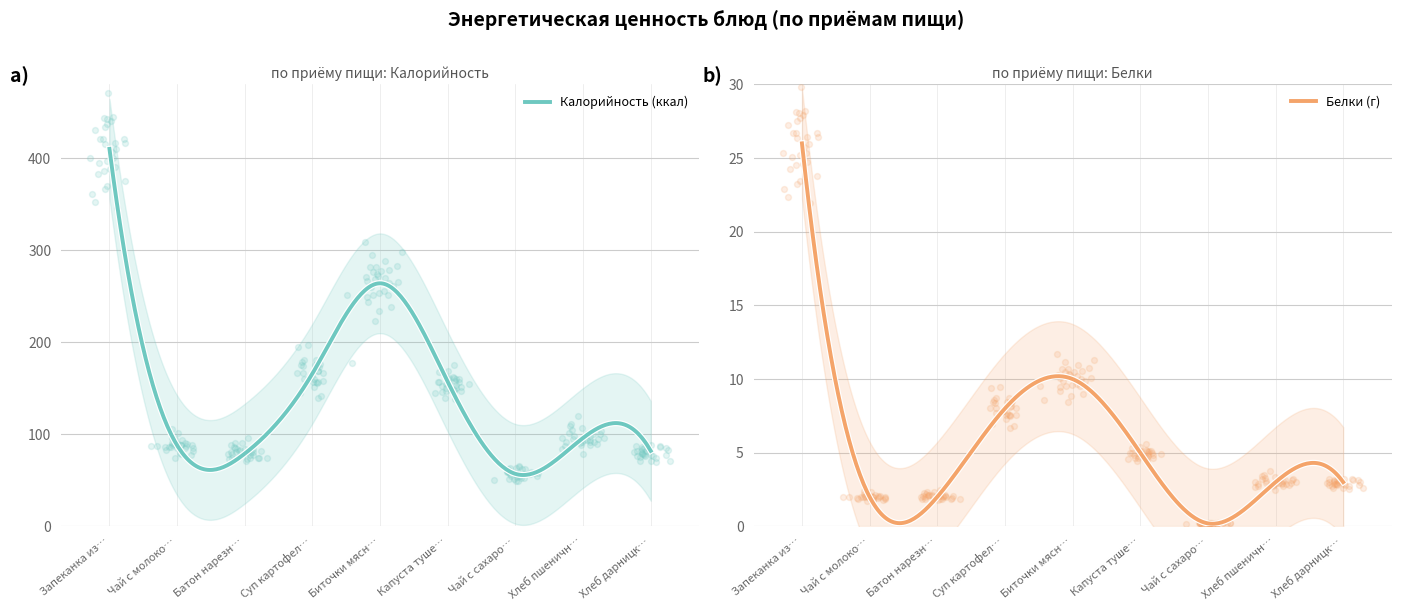

At which category is the sum across all series the highest?

Запеканка из творога со сметаной